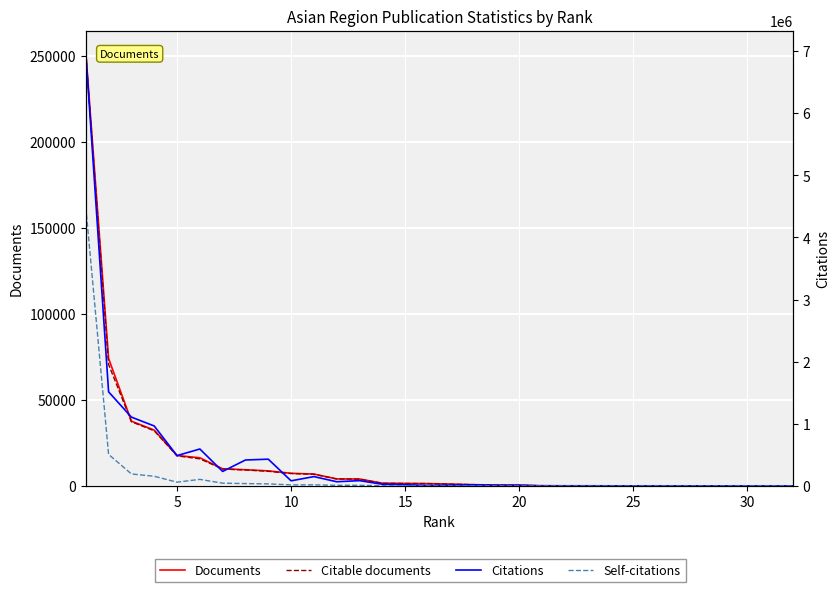

Is this an area chart (filled region under the line)?

No